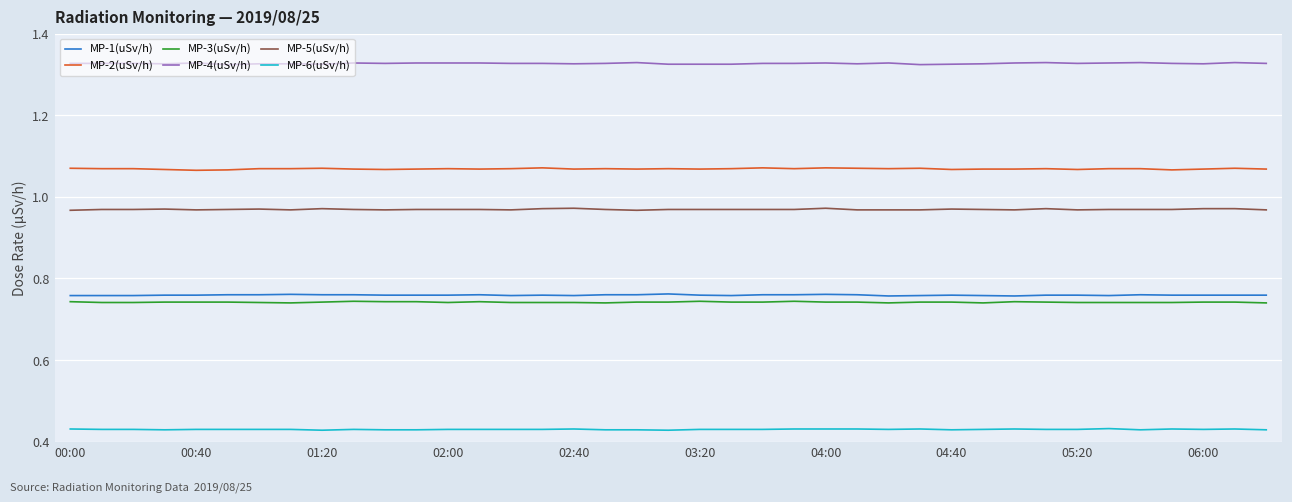

True or false: MP-2(uSv/h) and MP-3(uSv/h) cross at least once.

False